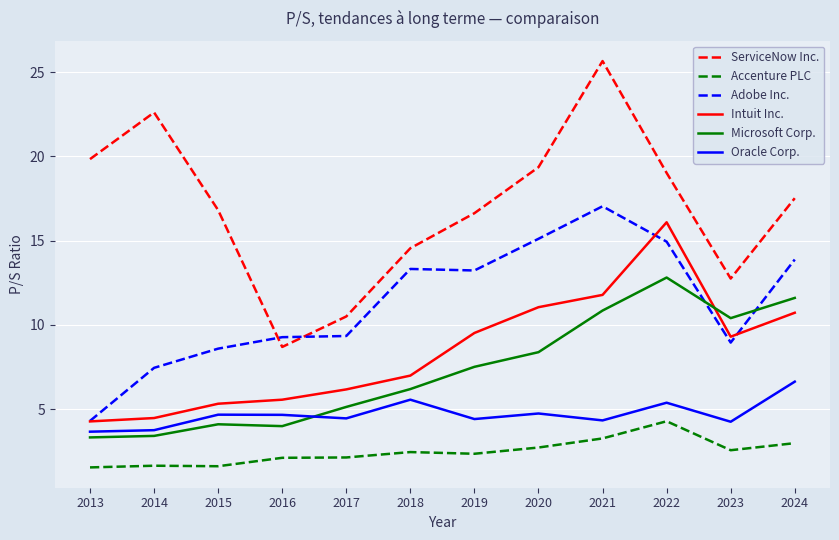

True or false: Oracle Corp. and Intuit Inc. cross at least once.

False